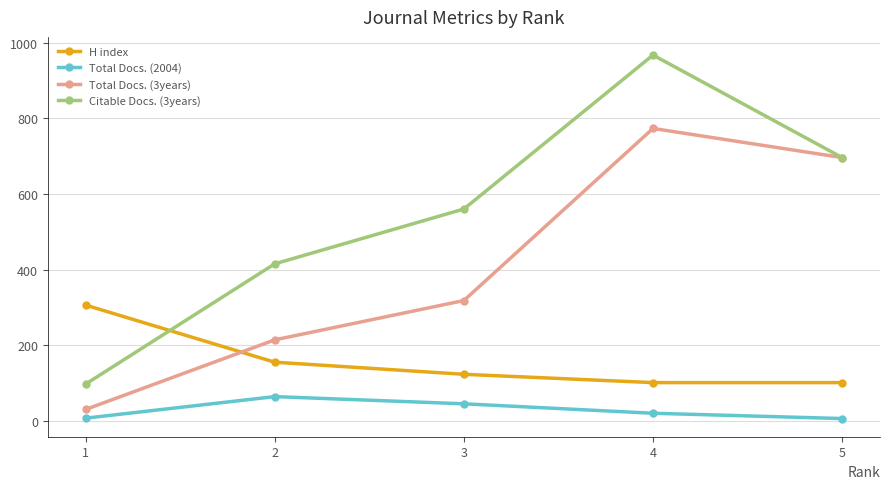

What is the average value of the Total Docs. (3years) series?

406